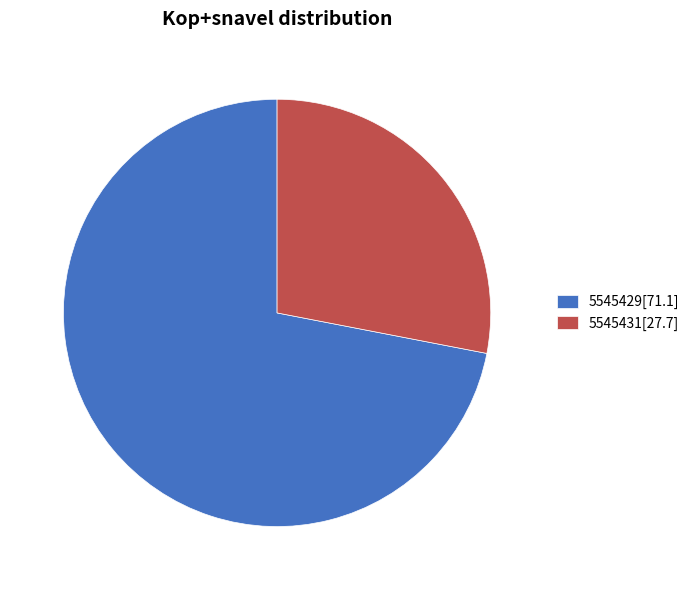

Do 5545431[27.7] and 5545429[71.1] together represent more than half of the pie?

Yes